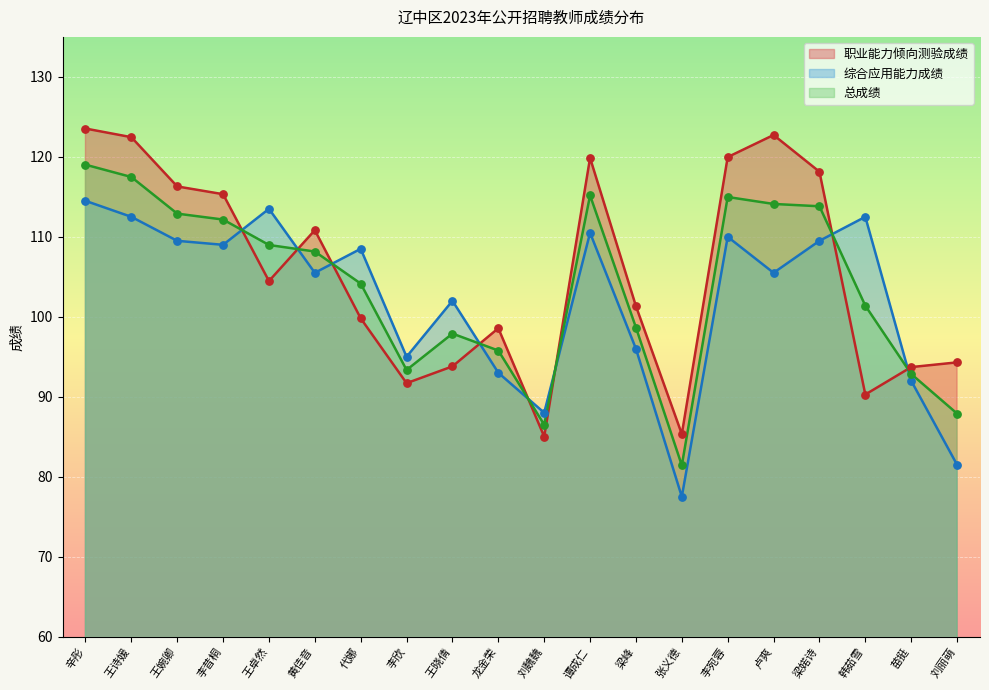

Which series reaches the minimum Y coordinate?

综合应用能力成绩